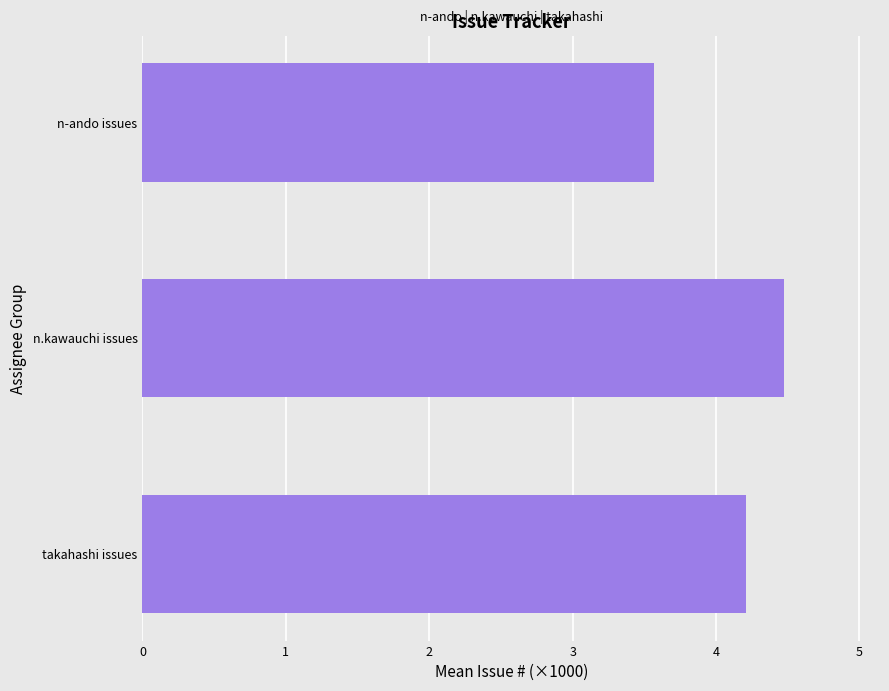

Reading top to bottom, extract all data points from this chart.

3.6	4.5	4.2